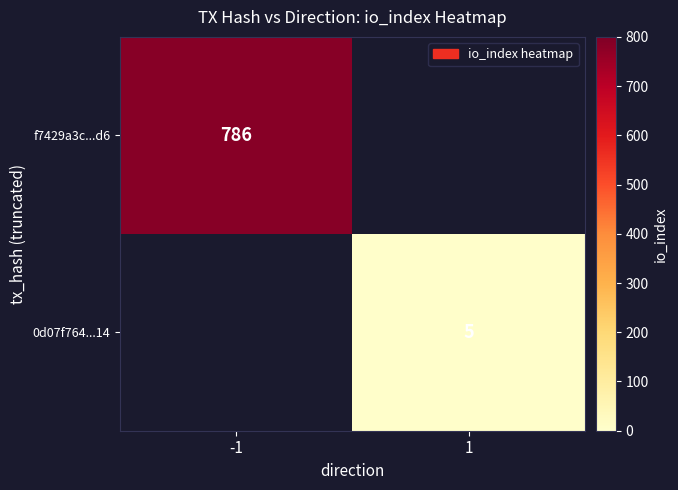

True or false: 0d07f764...14 has a value of 5 at 1.

True